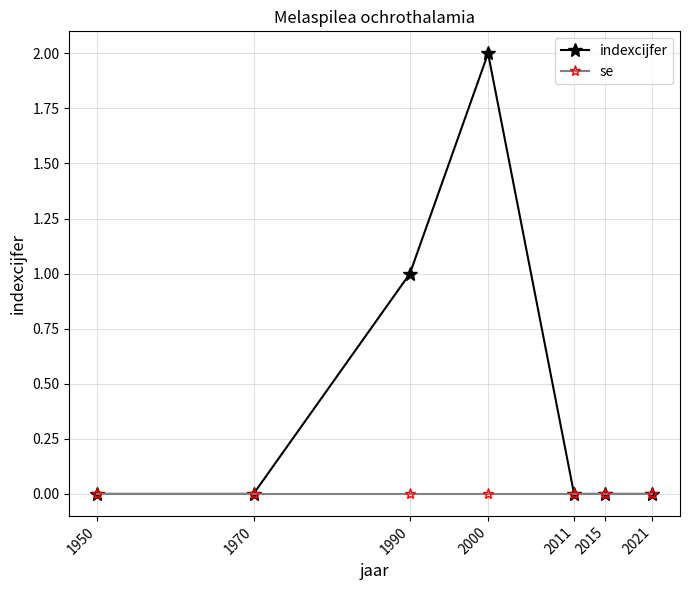

What is the highest value of the indexcijfer series?

2